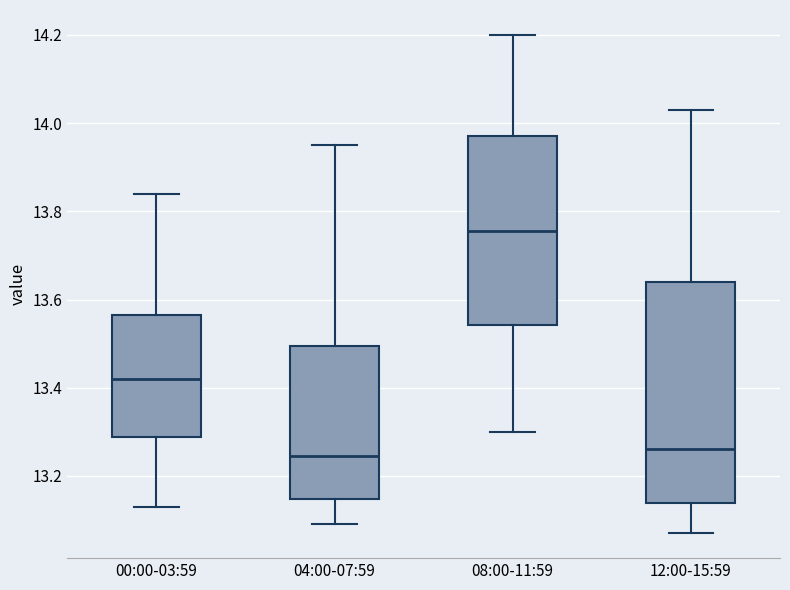

Which box is the tallest, from its lower edge to its upper edge?

12:00-15:59